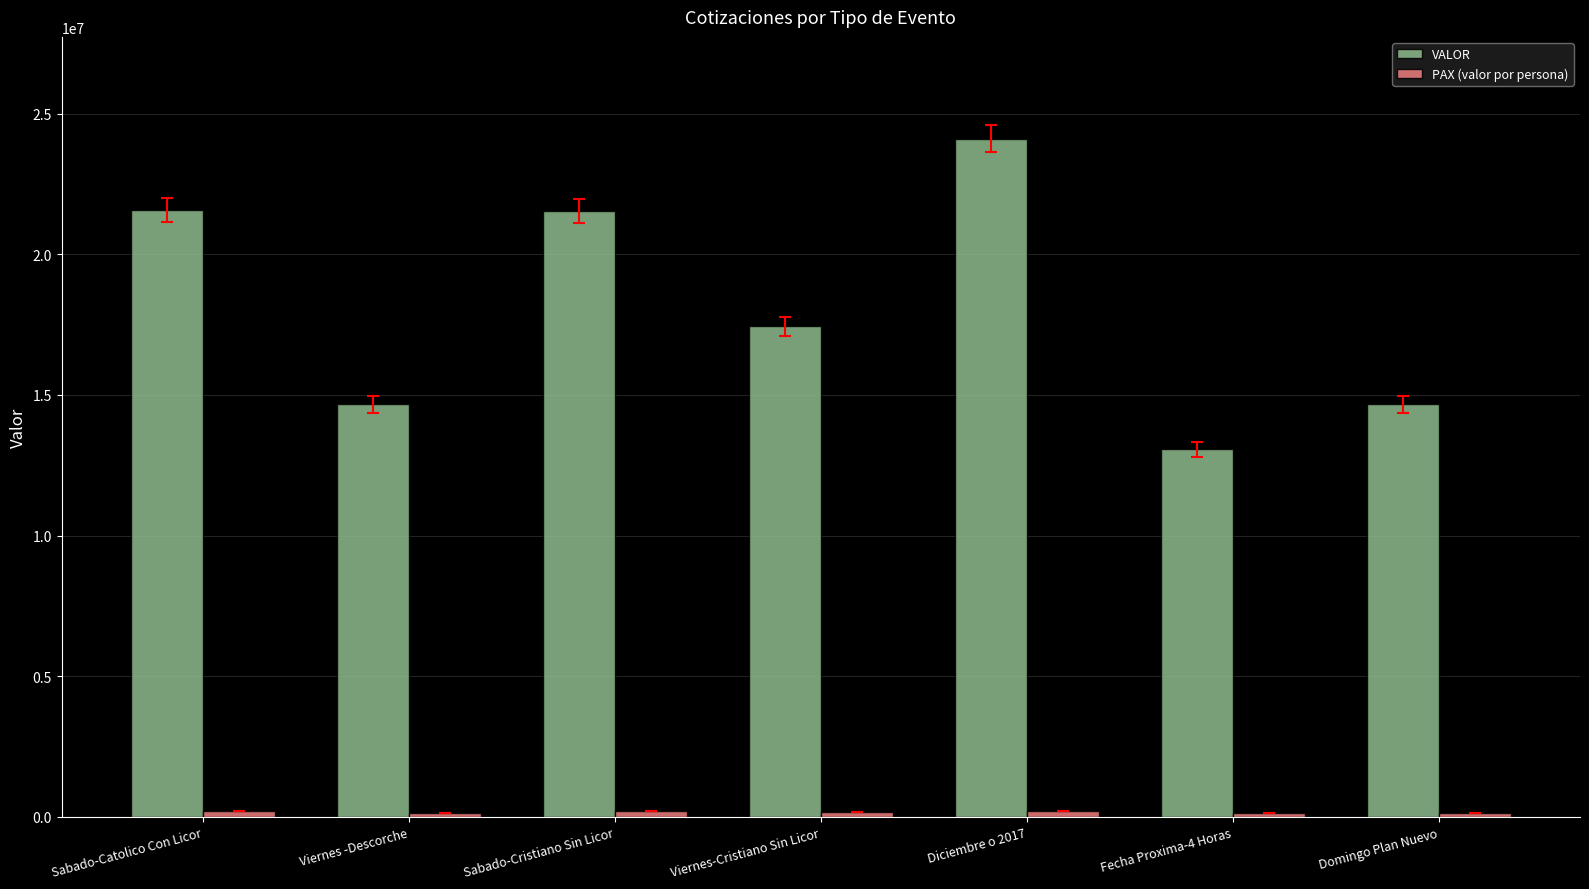

Where does the VALOR series first go above 17435000?

Sabado-Catolico Con Licor